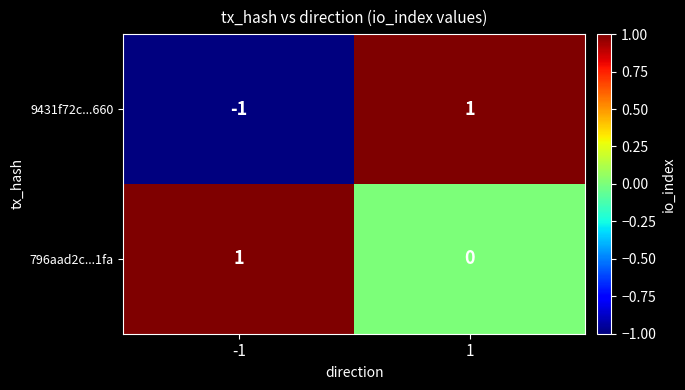

Which series changed the most between -1 and 1?

9431f72c...660